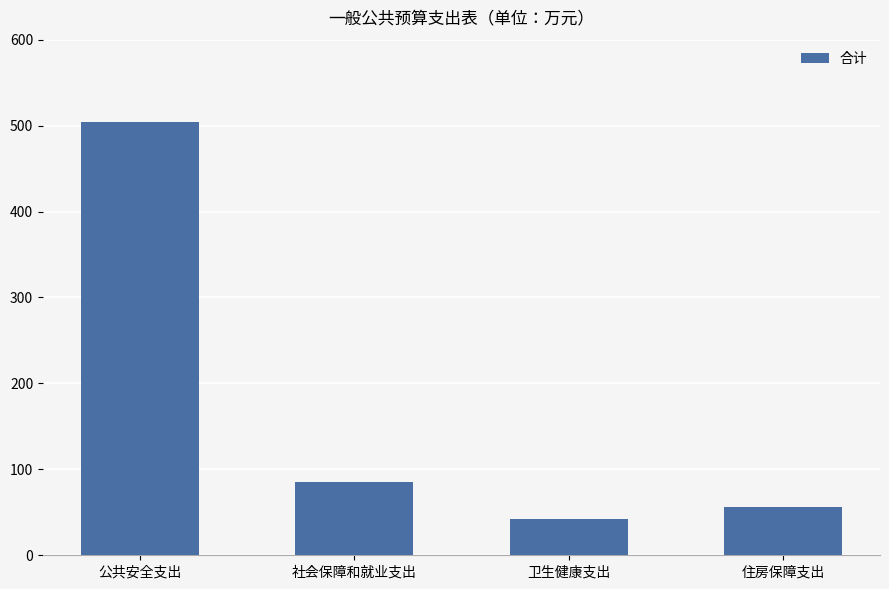

What is the label of the 4th bar from the left?

住房保障支出